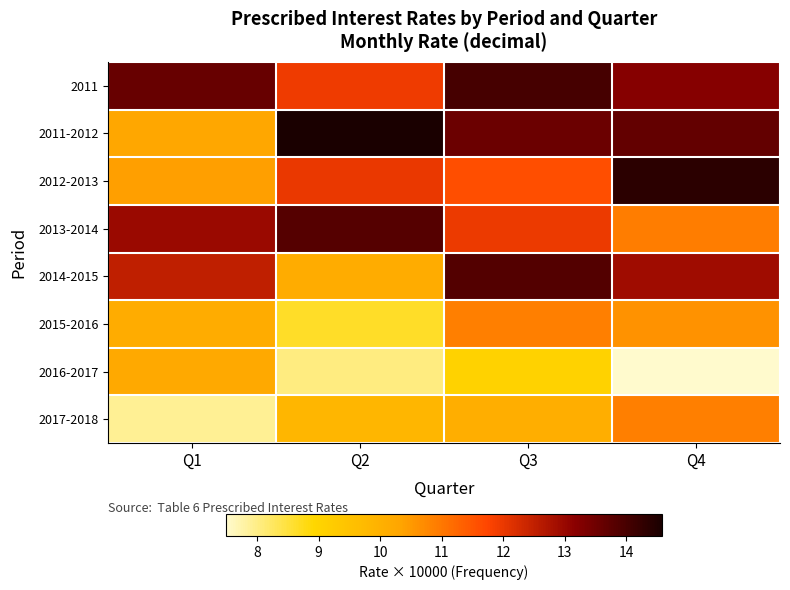

Reading right to left, transcribe all the data shown in this chart.

2011: Q4=13.2	Q3=14.0	Q2=12.0	Q1=13.6
2011-2012: Q4=13.7	Q3=13.5	Q2=14.6	Q1=10.3
2012-2013: Q4=14.3	Q3=11.6	Q2=12.0	Q1=10.4
2013-2014: Q4=10.9	Q3=12.0	Q2=13.8	Q1=13.0
2014-2015: Q4=12.9	Q3=13.9	Q2=10.1	Q1=12.5
2015-2016: Q4=10.6	Q3=10.9	Q2=8.6	Q1=10.1
2016-2017: Q4=7.5	Q3=9.0	Q2=8.0	Q1=10.2
2017-2018: Q4=10.9	Q3=10.1	Q2=9.8	Q1=7.9